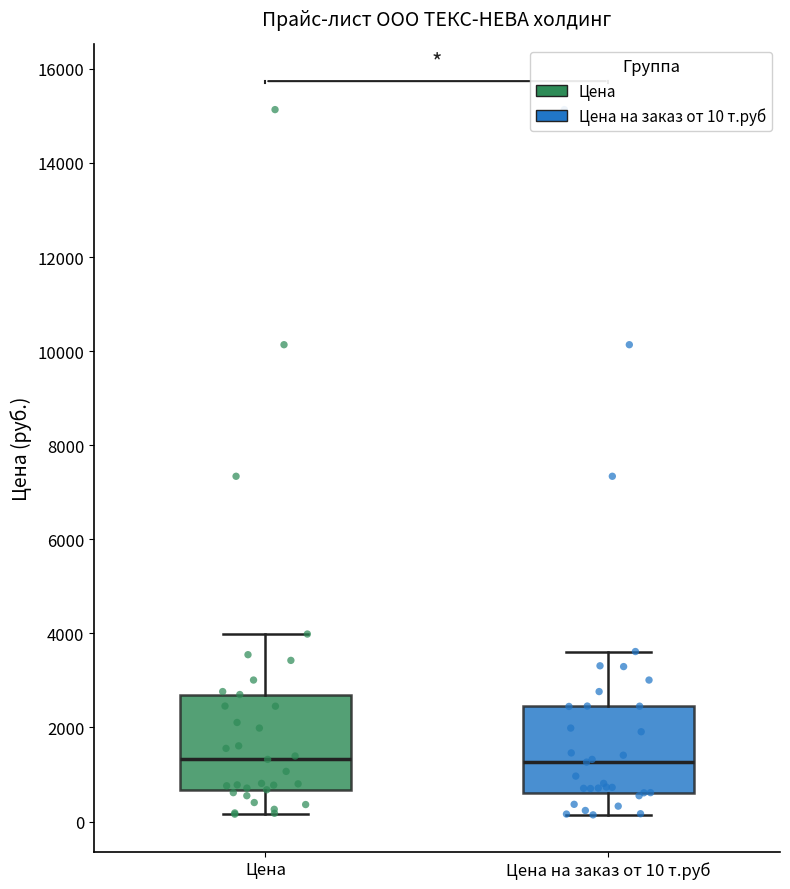

Where is the lower edge of the box for Цена на заказ от 10 т.руб on the y-axis? The values are not printed on the chart, so give them approximately, as read against the axis.

600